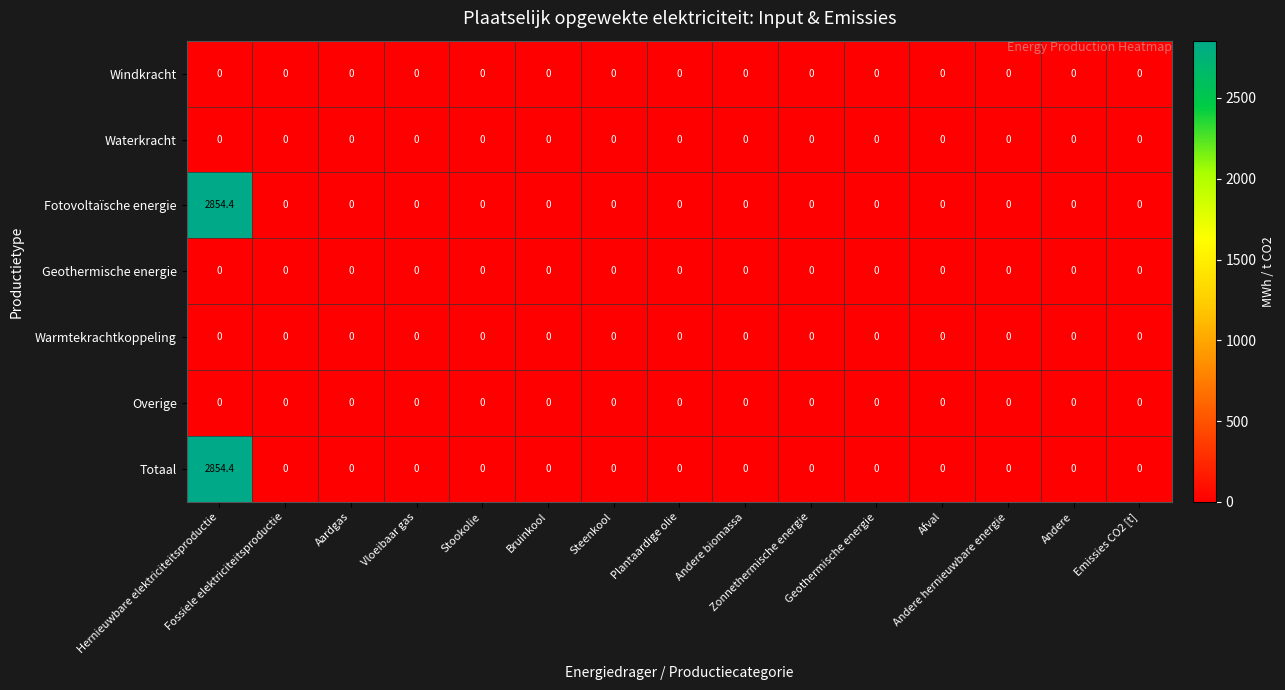

What is the highest value of the Totaal series?

2854.4